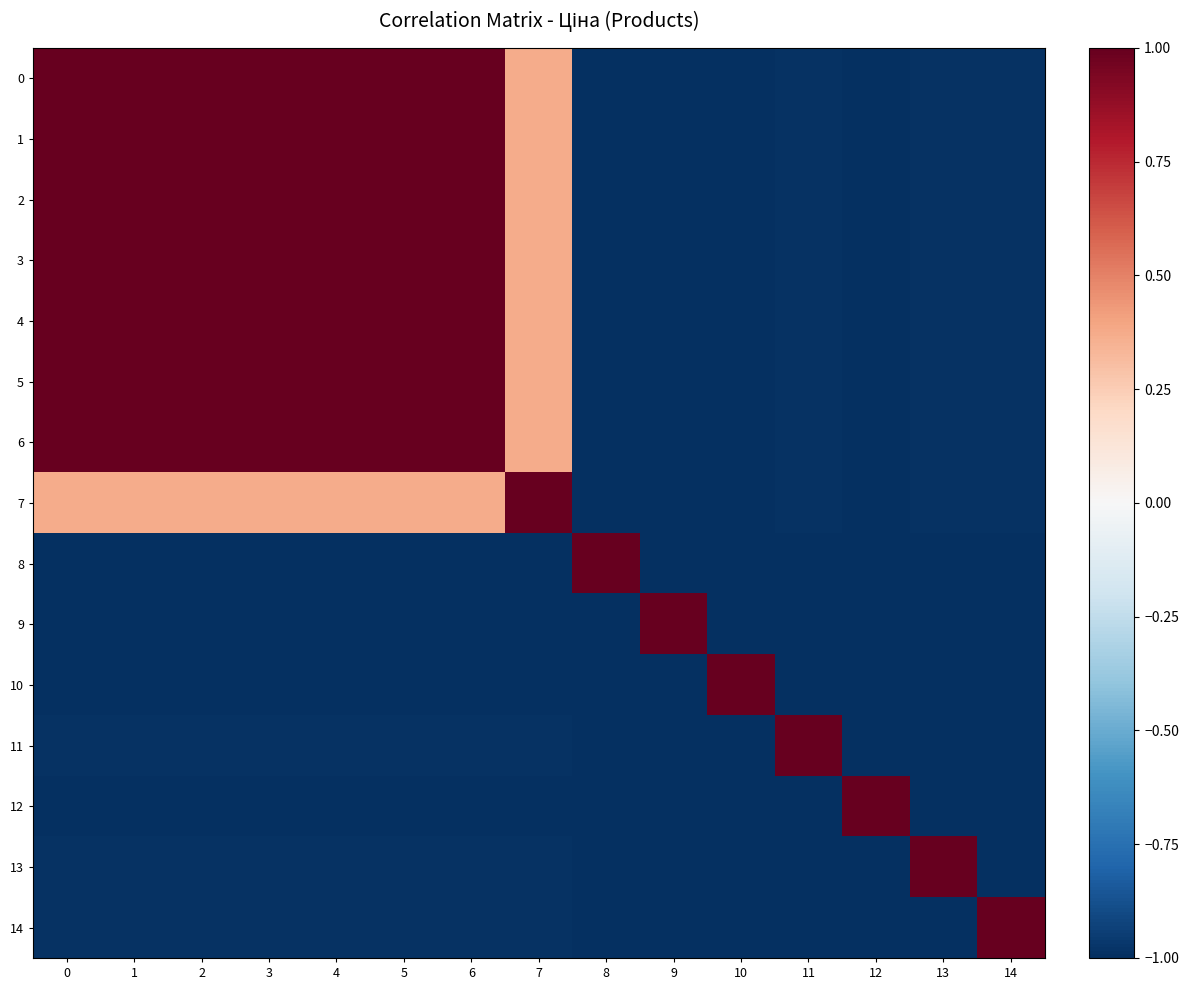

At how many categories does at least one series exceed 0?

15